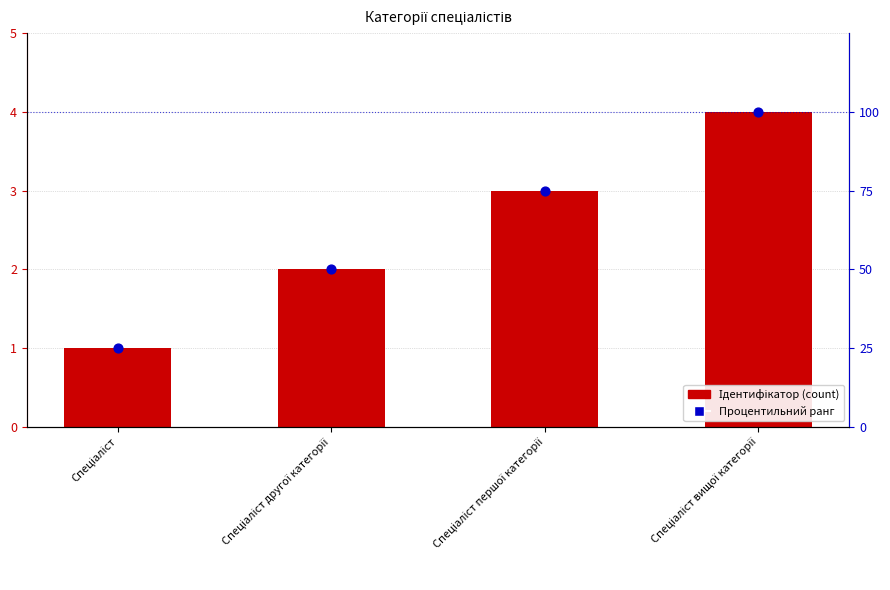

Which series reaches the maximum Y coordinate?

Процентильний ранг